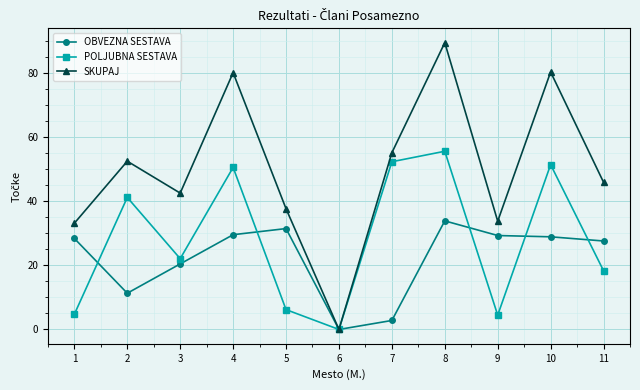

Is it true that OBVEZNA SESTAVA equals 12.3 at 1?

False